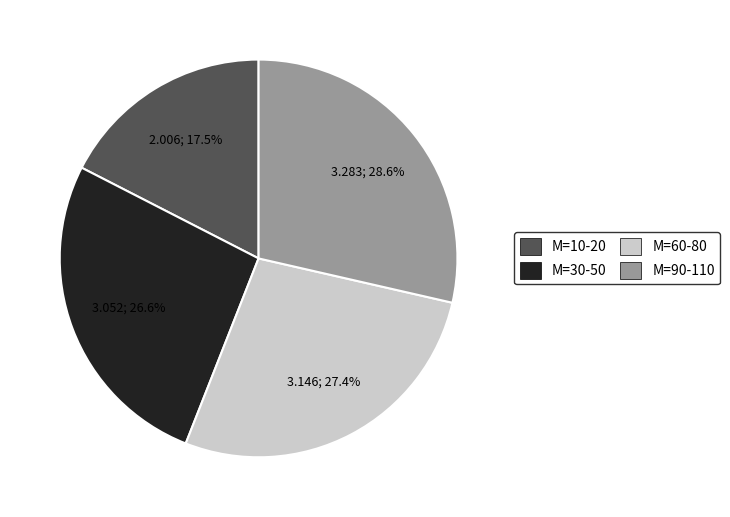

How many segments does this pie chart have?

4